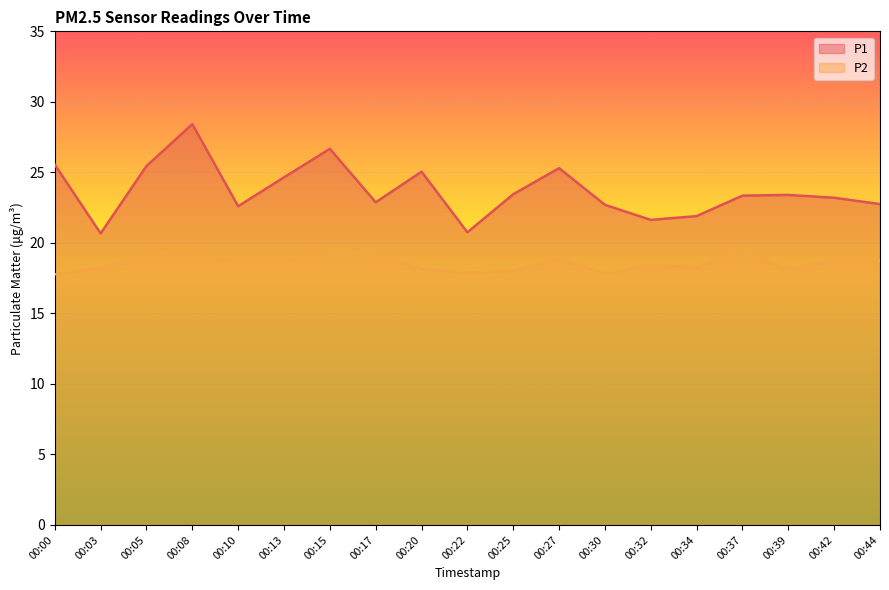

Reading left to right, list all the values displayed in this chart.

P1: 25.6	20.7	25.4	28.4	22.6	24.6	26.7	22.9	25.1	20.8	23.4	25.3	22.7	21.6	21.9	23.4	23.4	23.2	22.8
P2: 17.8	18.2	19.0	19.1	18.7	18.8	19.2	19.2	18.1	17.9	18.0	18.9	17.8	18.4	18.3	19.4	18.1	18.8	18.7